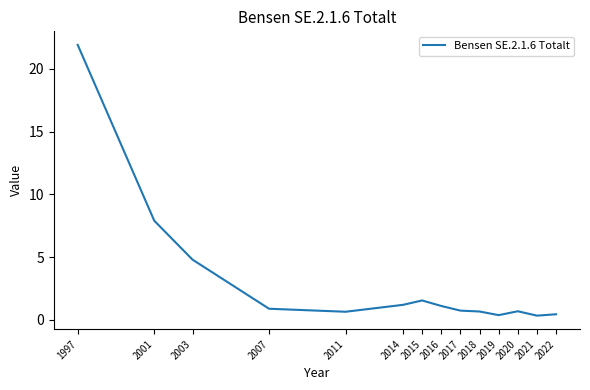

What is the difference between the second highest and second lowest values?

7.5